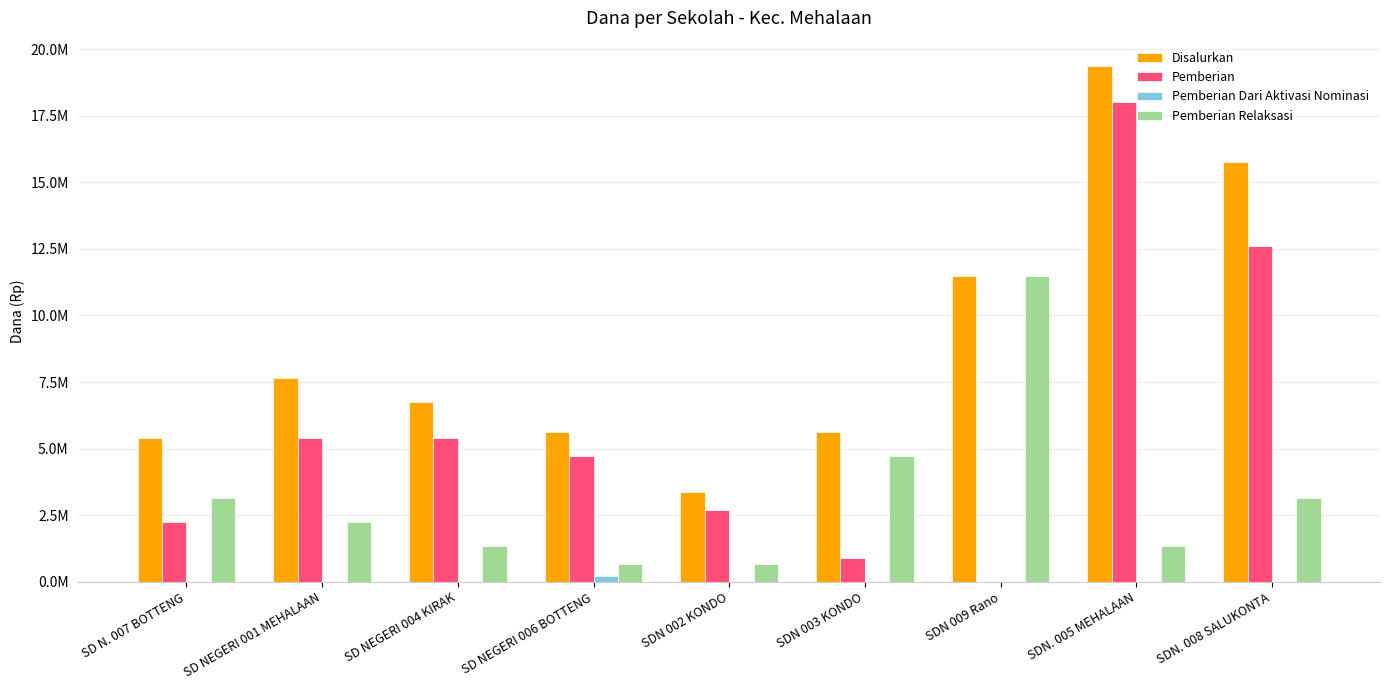

Is the value of Disalurkan at SDN. 008 SALUKONTA greater than the value of Pemberian Dari Aktivasi Nominasi at SDN. 005 MEHALAAN?

Yes